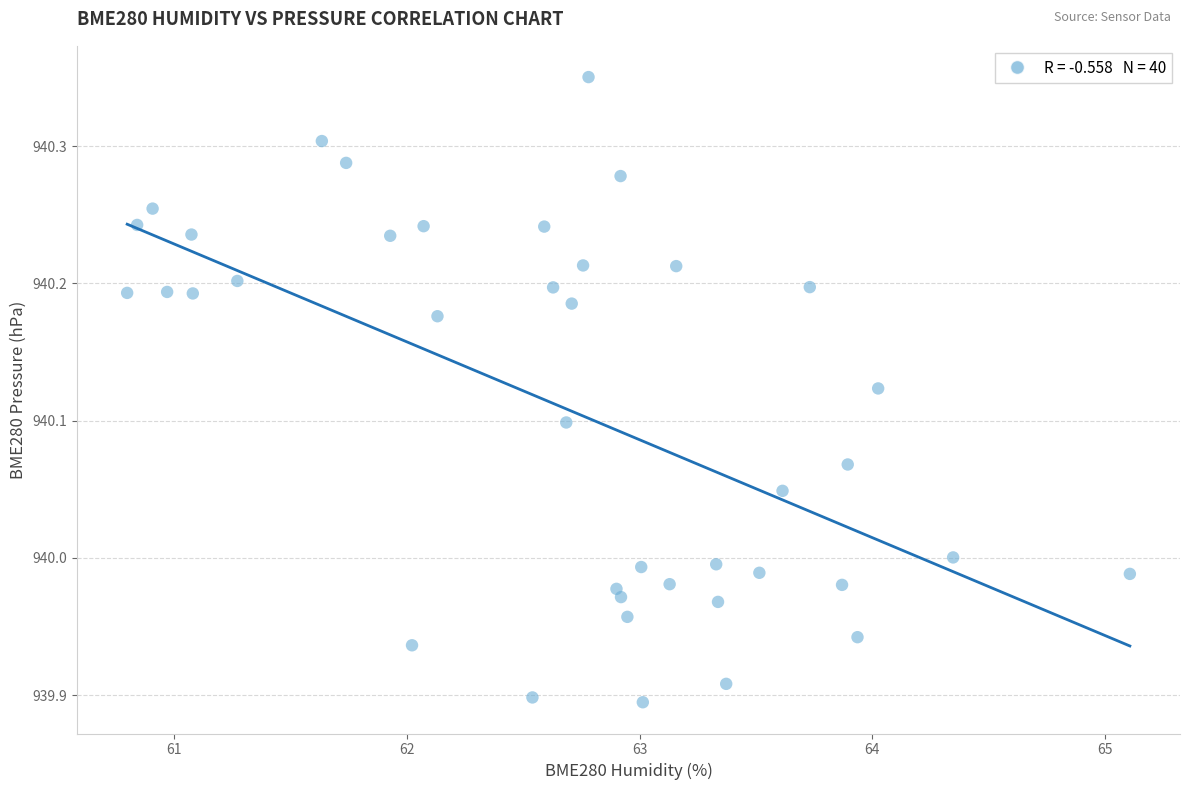

What is the range of Y values (max minus min)?

0.5